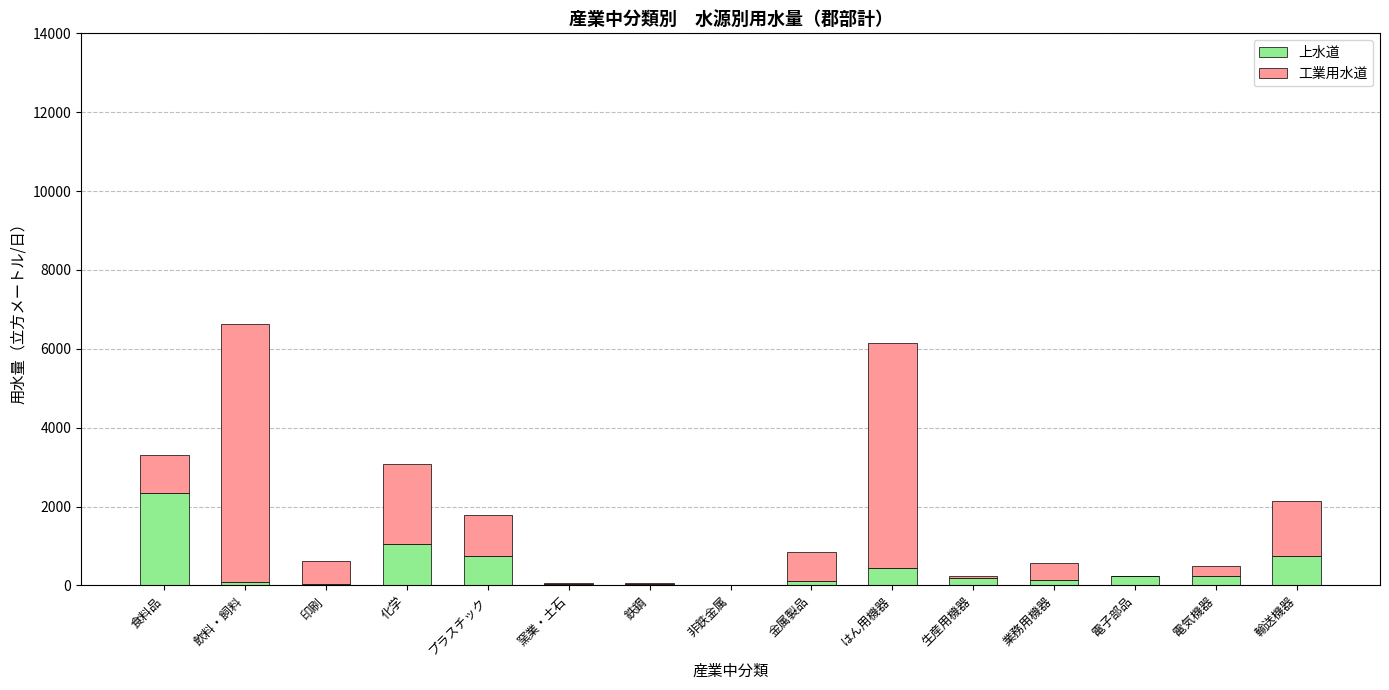

What is the maximum value for 上水道?

2338